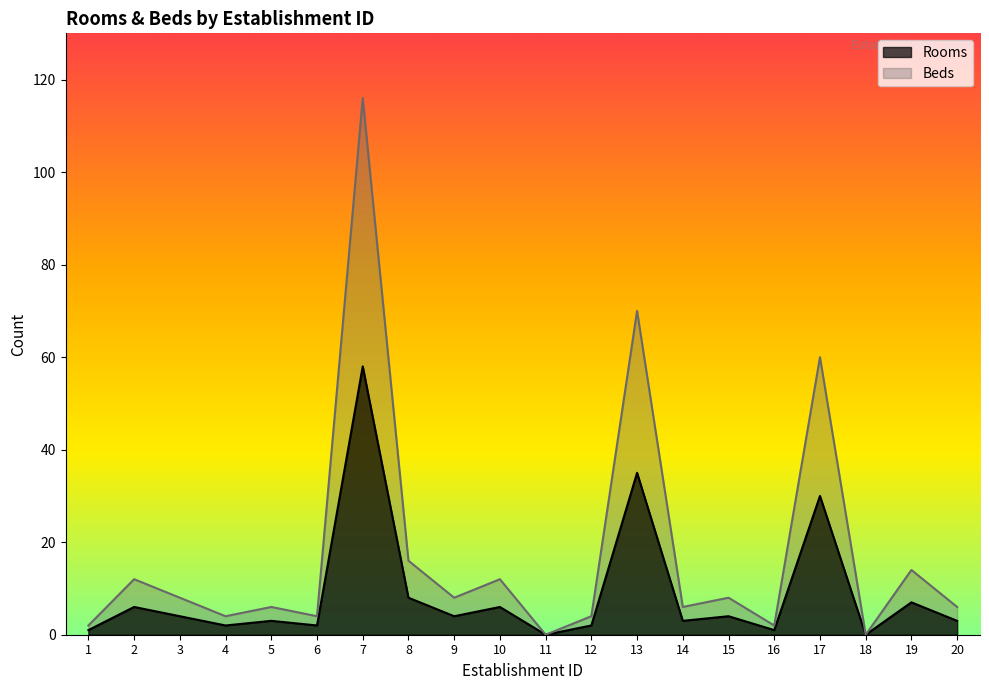

Which series has the largest total across all categories?

Beds